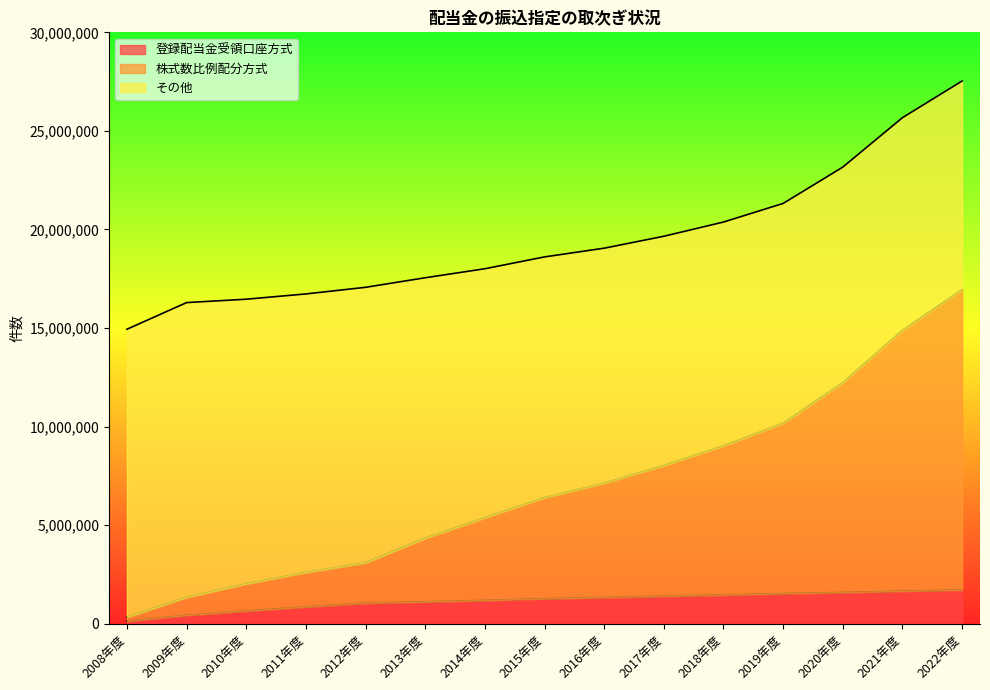

The value of 株式数比例配分方式 at 2010年度 is 2020710. True or false?

True